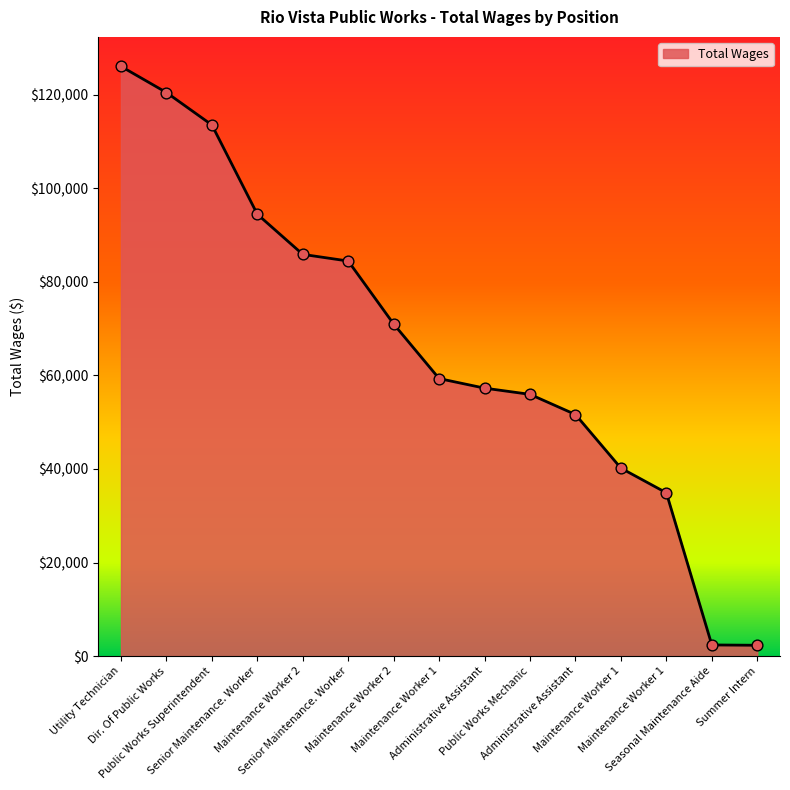

What is the ratio of the value at Maintenance Worker 2 to the value at Public Works Superintendent?

0.6